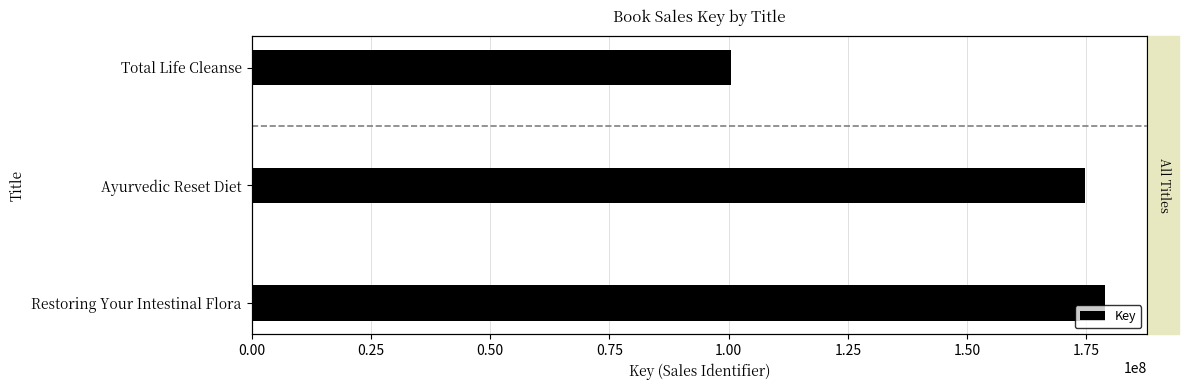

Reading right to left, extract all data points from this chart.

100427804	174666546	178863411